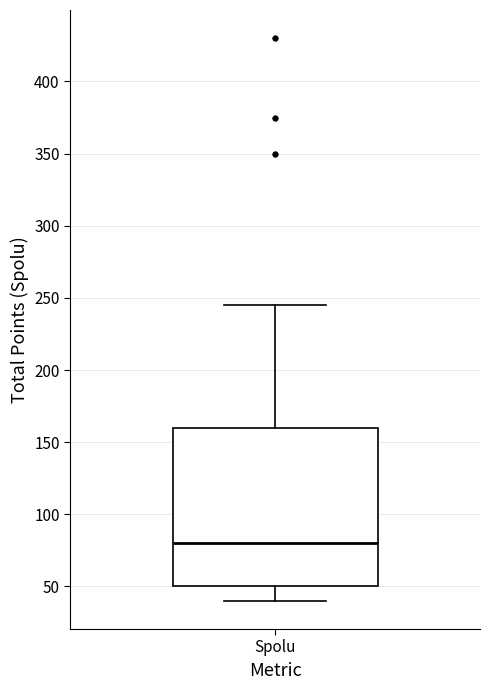

Read this box plot against the y-axis: the position of the median line, the range covered by the box, and the ends of both whiskers. The values are not printed on the chart, so give them approximately, as read against the axis.

median 80, box 50 to 160, whiskers 40 to 245